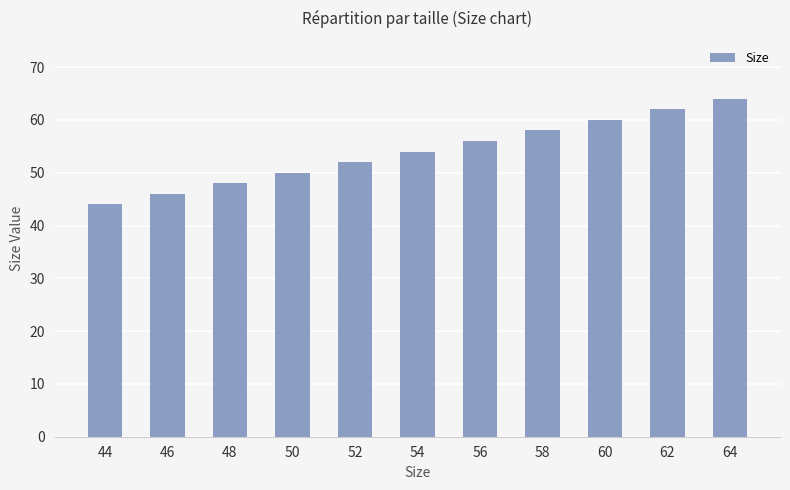

Reading right to left, extract all data points from this chart.

64	62	60	58	56	54	52	50	48	46	44